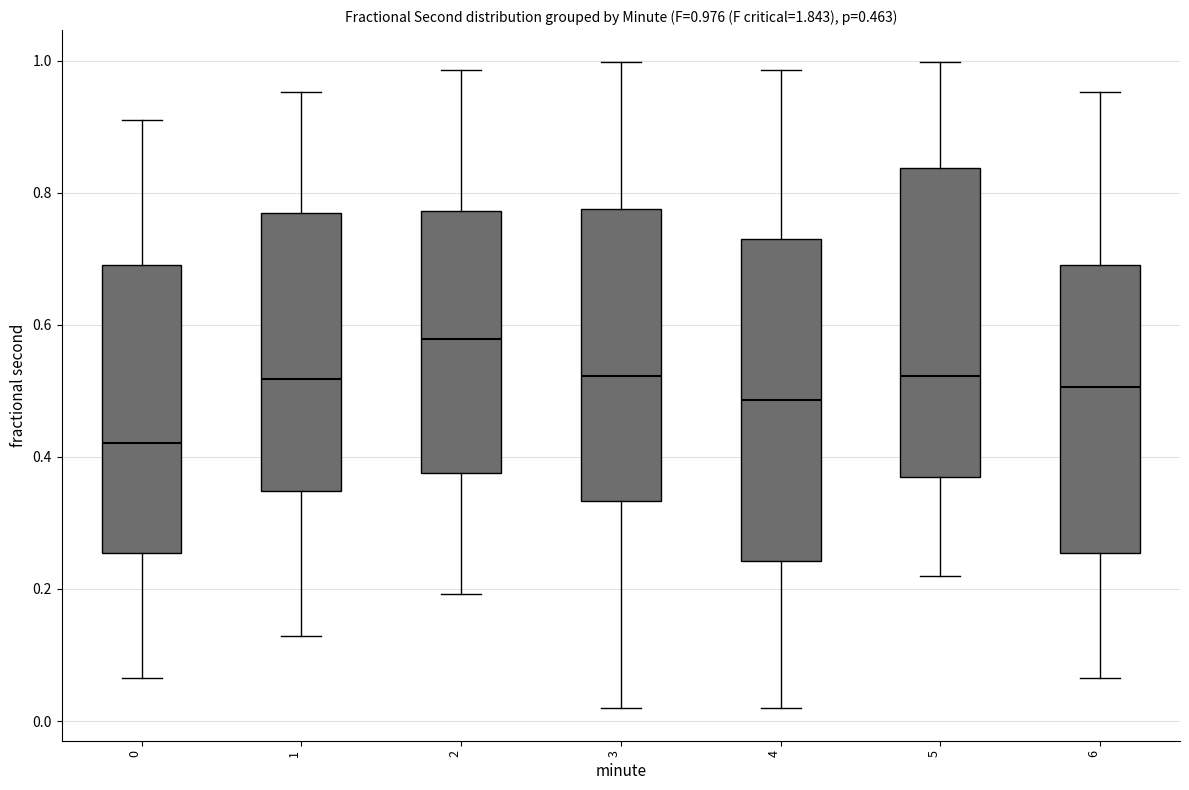

Which box has the highest median line?

2